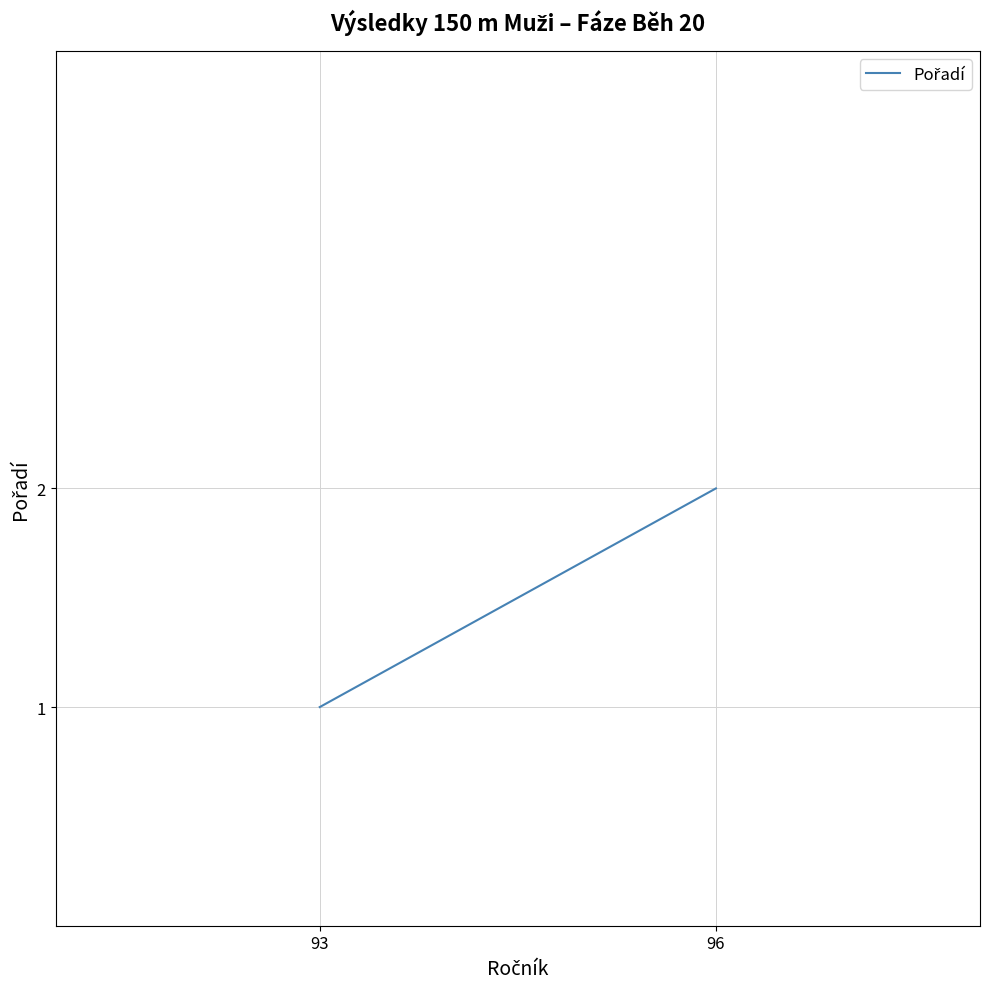

Rank the categories by value from lowest to highest.

93, 96